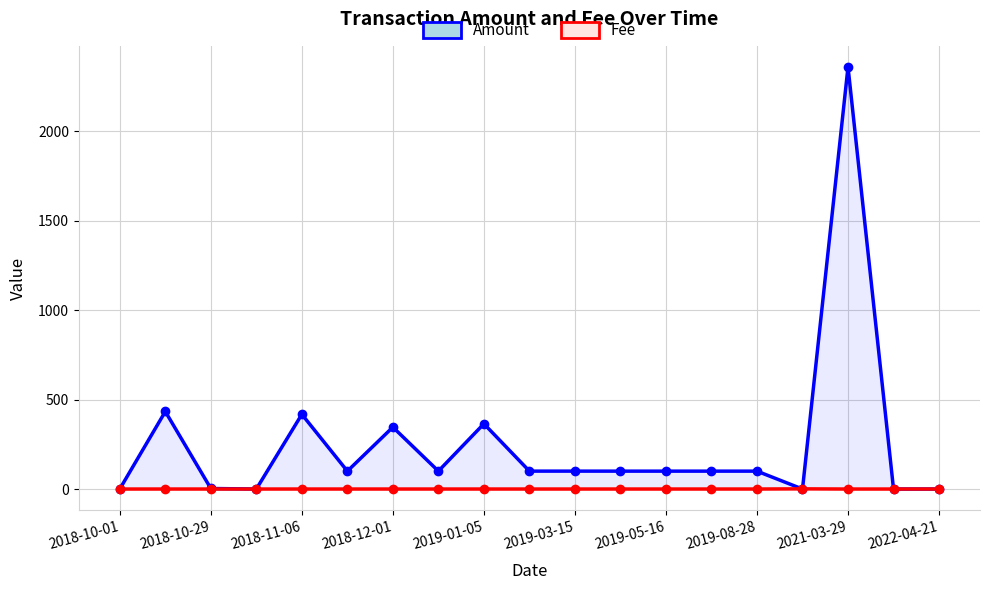

Is the value of Amount at 2019-05-16 greater than the value of Fee at 2021-03-29?

Yes